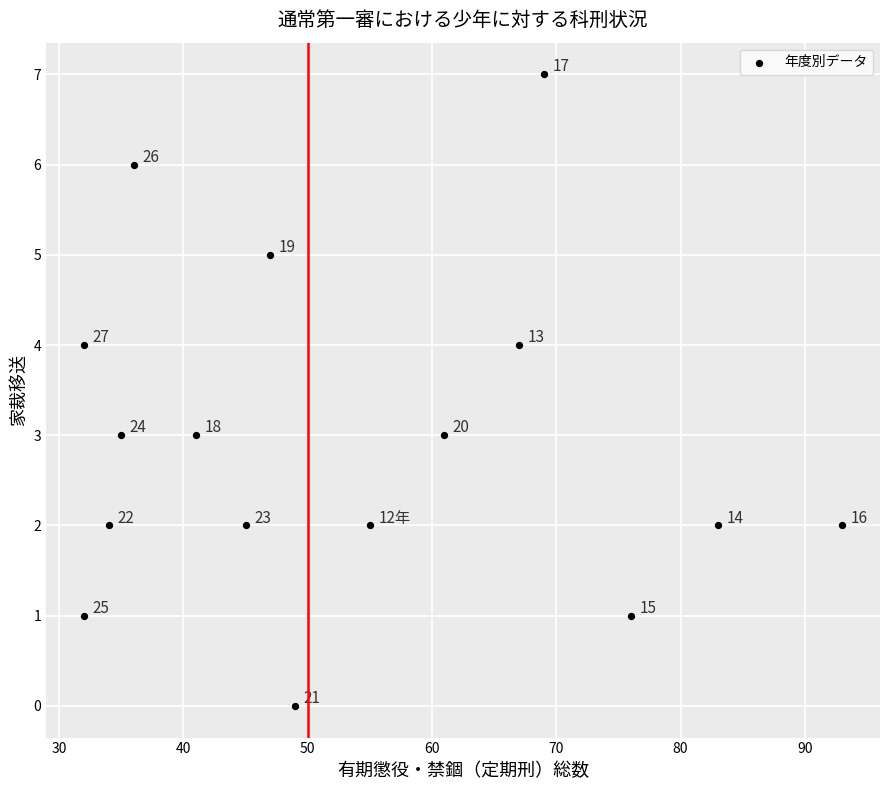

What Y value in the scatter plot is closest to 3?

3